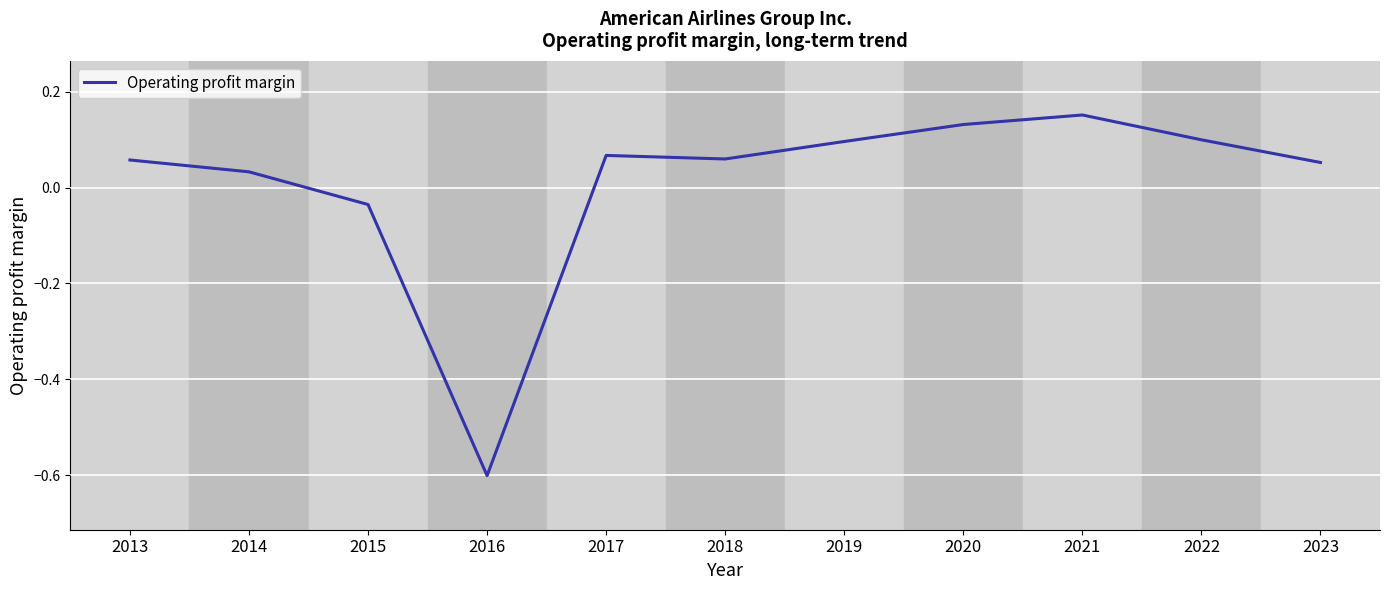

Which has a higher value, 2021 or 2017?

2021